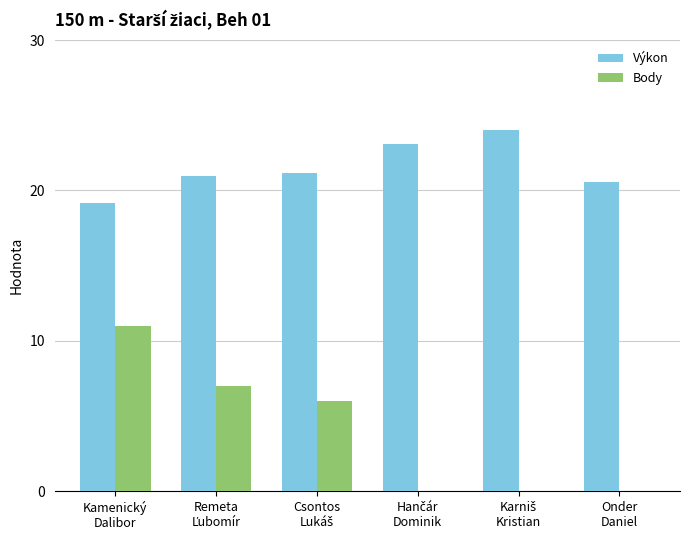

What is the difference between the Body values at Onder
Daniel and Kamenický
Dalibor?

11.0